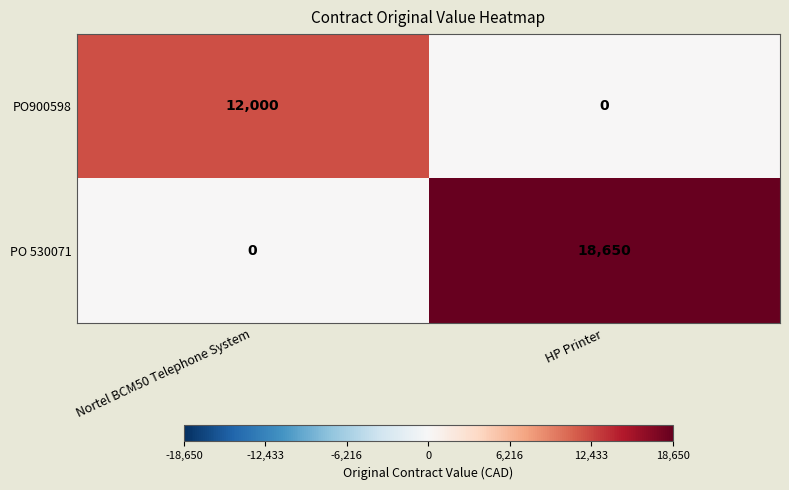

What is the spread (max minus min) of values at Nortel BCM50 Telephone System?

12000